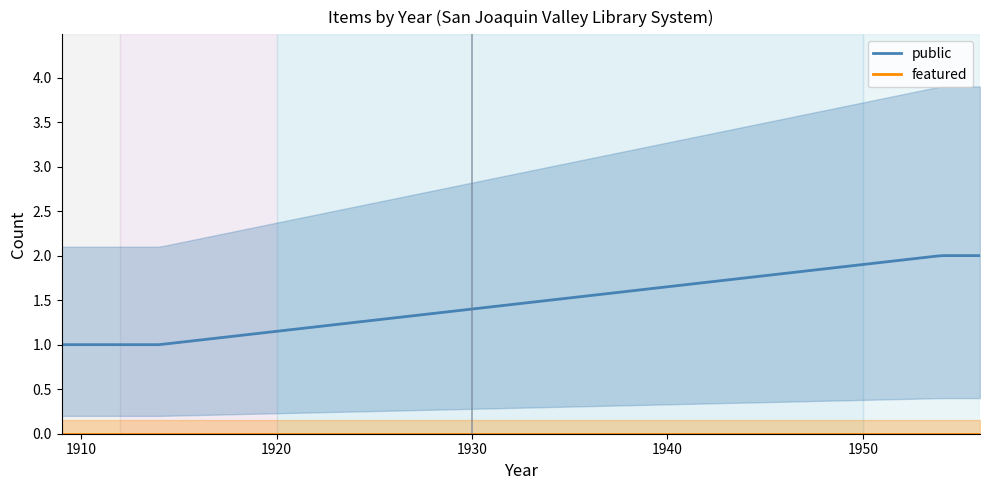

How many series are shown in this chart?

2